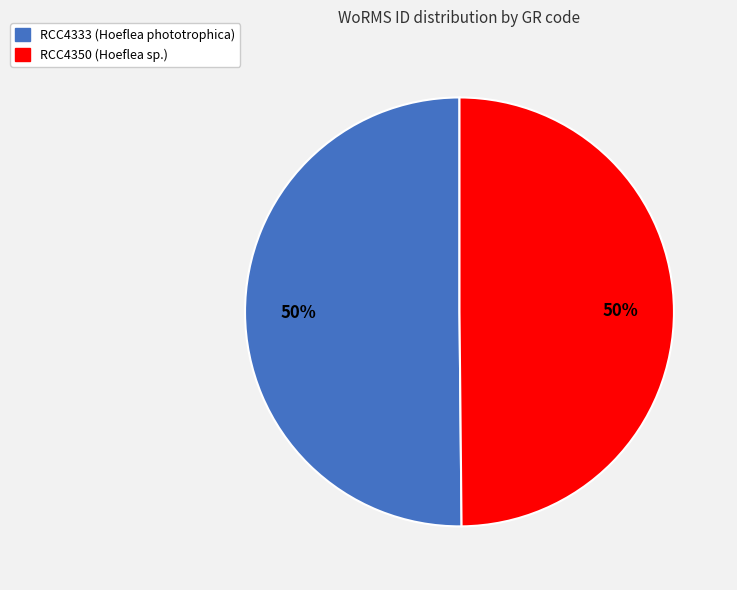

Is it true that RCC4333 is 50% of the pie?

True